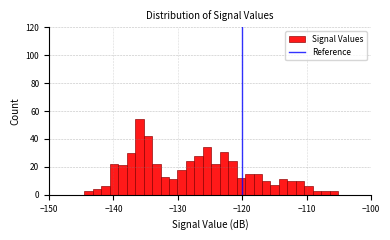

Read against the x-axis, roughly where is the centre of the tallest bar?

-136